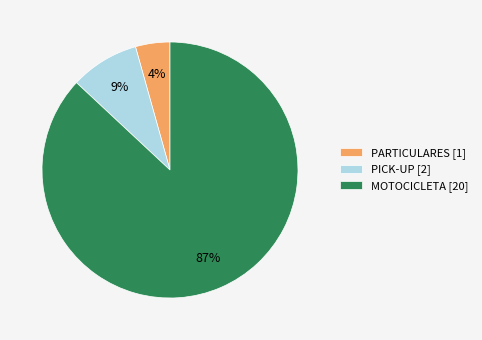

Which category accounts for the majority?

MOTOCICLETA